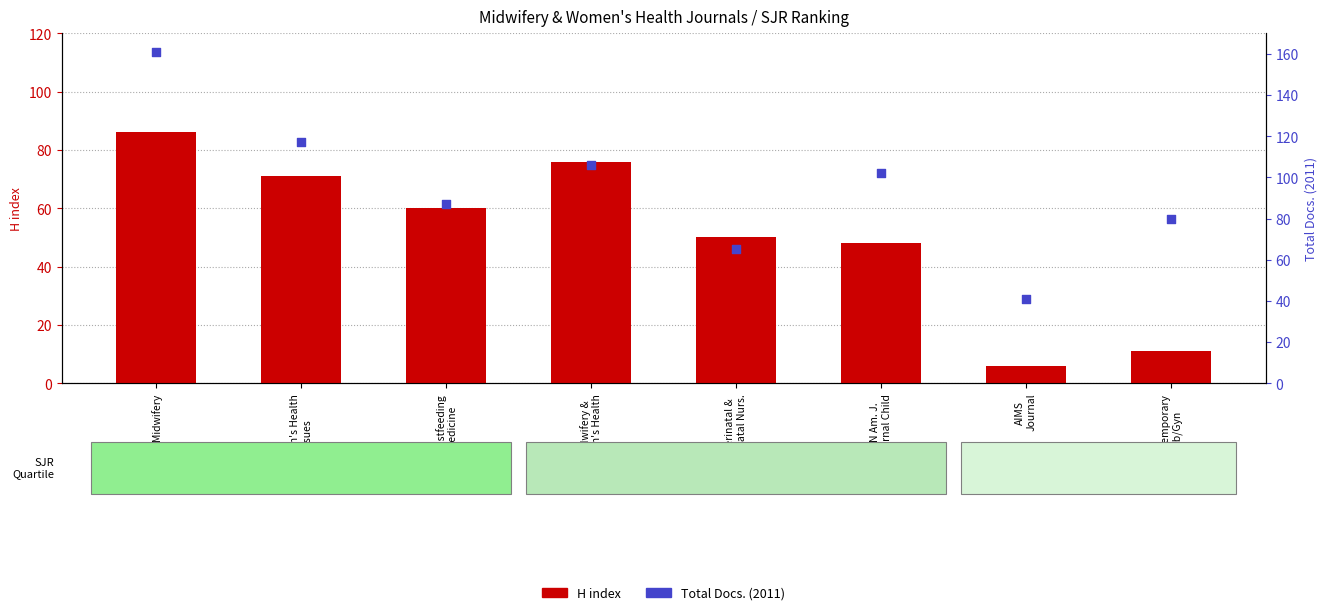

What is the total value across all series at AIMS
Journal?

47